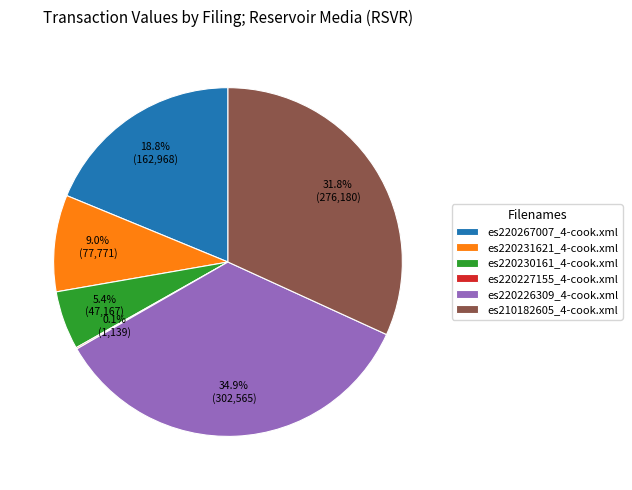

To the nearest percent, what portion does es220226309_4-cook.xml represent?

35%